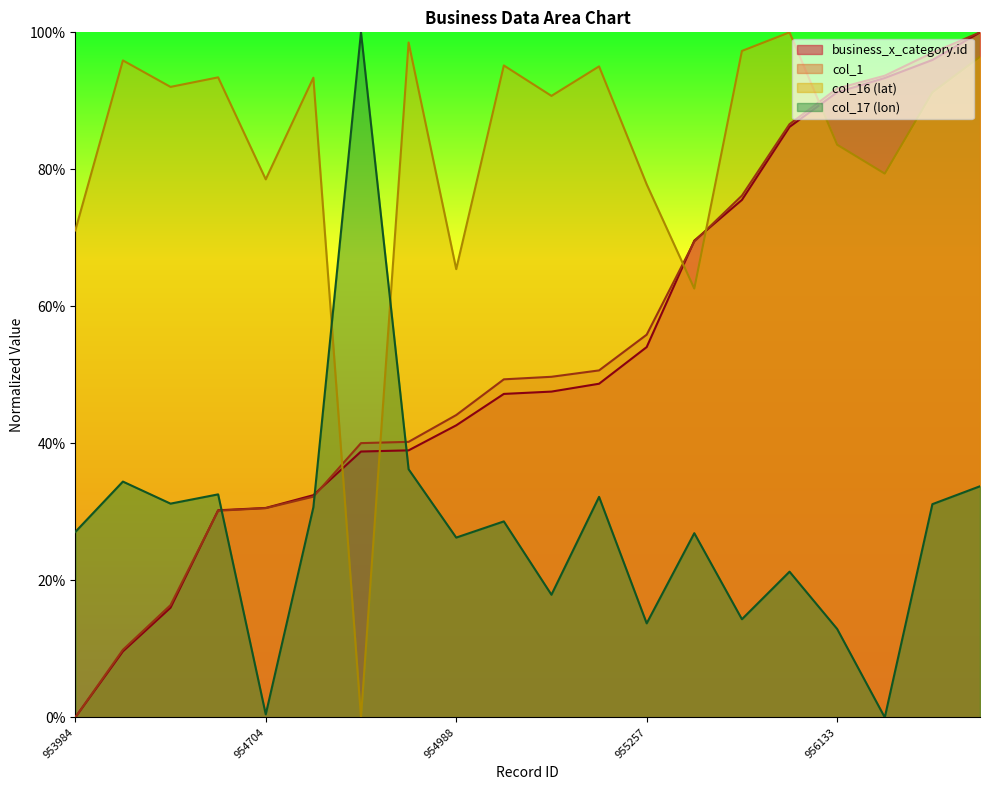

What is the value of the col_1 point at the 2nd from the left?

9.9